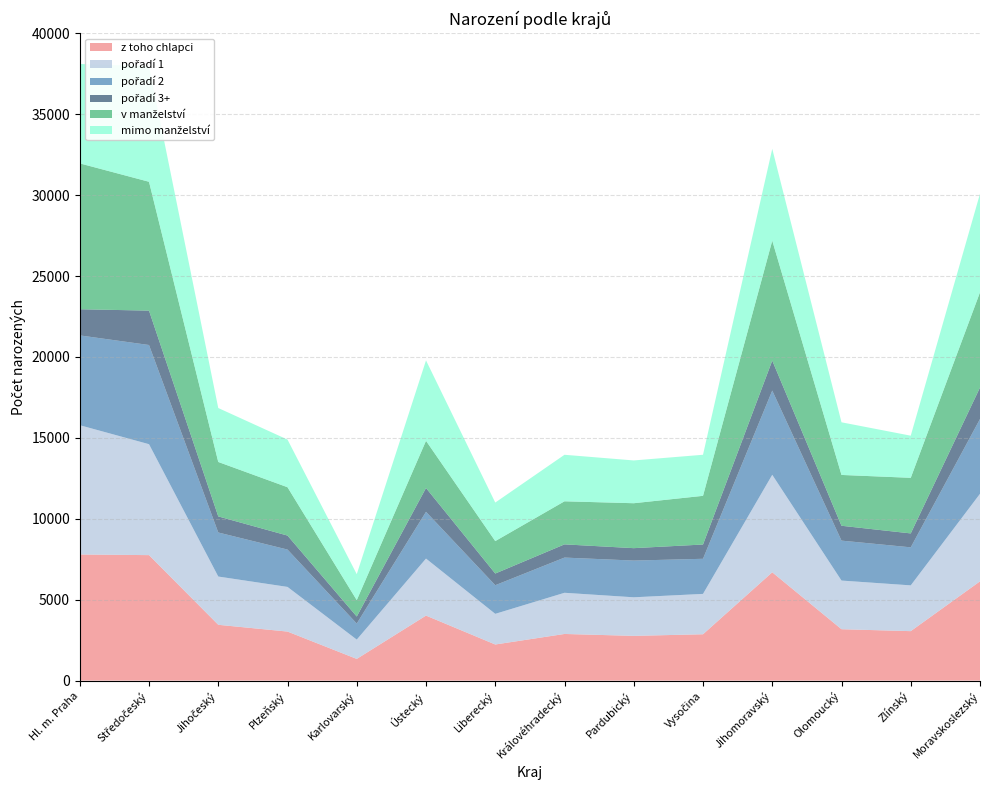

Reading right to left, what are all the values shown in this chart?

z toho chlapci: 6133	3056	3175	6693	2863	2764	2882	2231	4017	1340	3030	3448	7754	7793
pořadí 1: 5412	2829	3007	6025	2495	2384	2545	1895	3524	1194	2760	2983	6856	7991
pořadí 2: 4622	2351	2469	5205	2170	2270	2176	1769	2890	991	2308	2722	6130	5550
pořadí 3+: 1944	860	918	1855	882	767	816	722	1472	434	865	994	2125	1616
v manželství: 5885	3436	3141	7412	3009	2777	2662	2005	2917	1015	2988	3365	7963	9015
mimo manželství: 6093	2604	3253	5673	2538	2644	2875	2381	4969	1604	2945	3334	7148	6142